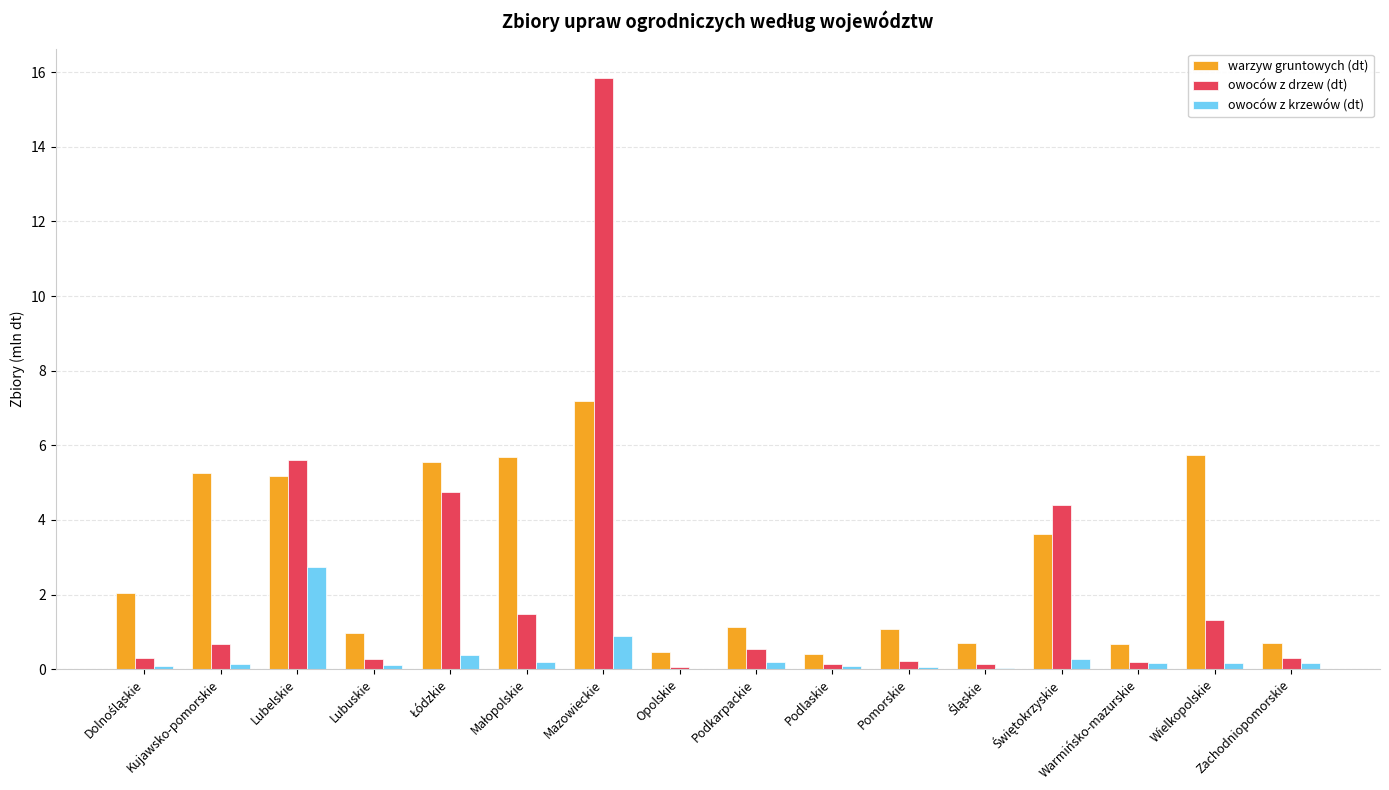

Between Mazowieckie and Pomorskie, which series saw the biggest shift?

owoców z drzew (dt)